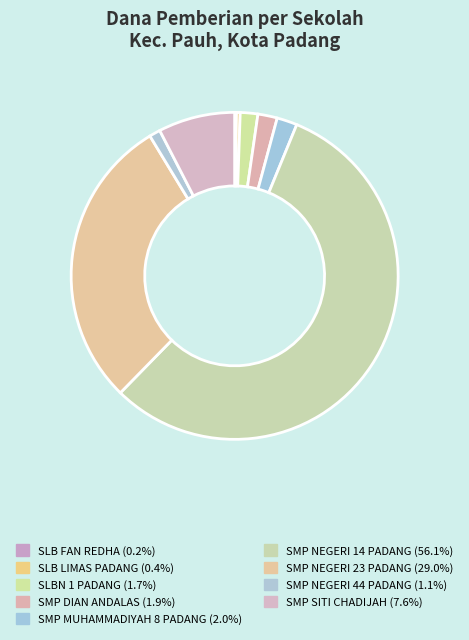

Rank the categories by value from lowest to highest.

SLB FAN REDHA, SLB LIMAS PADANG, SMP NEGERI 44 PADANG, SLBN 1 PADANG, SMP DIAN ANDALAS, SMP MUHAMMADIYAH 8 PADANG, SMP SITI CHADIJAH, SMP NEGERI 23 PADANG, SMP NEGERI 14 PADANG